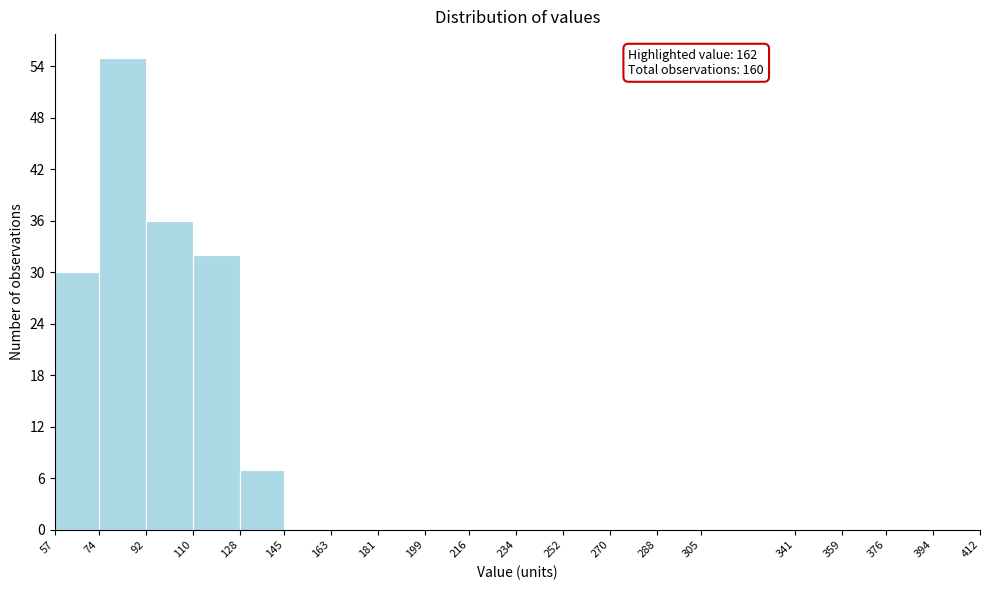

Over which range of the x-axis is the bar tallest?

74 to 92